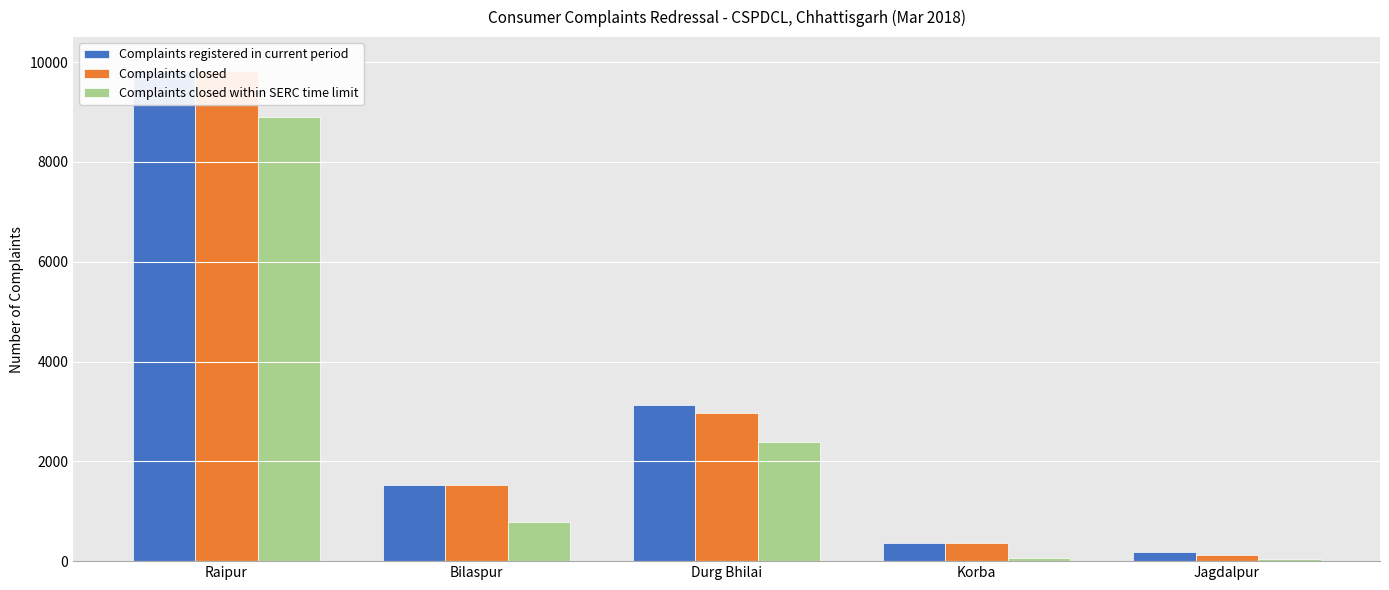

What is the sum of all Complaints closed values?

14798